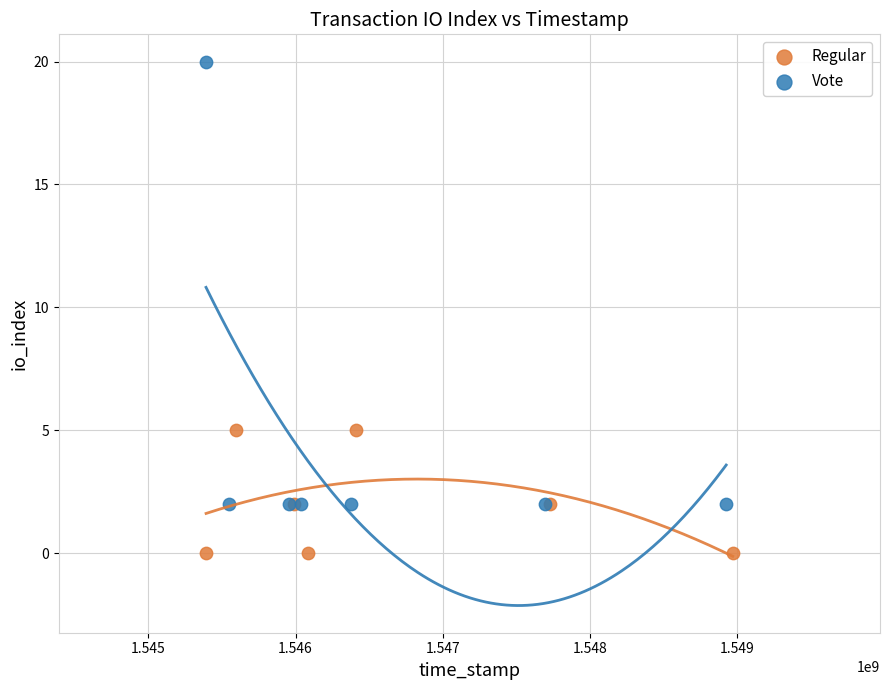

Which series has the widest spread of Y values?

Vote